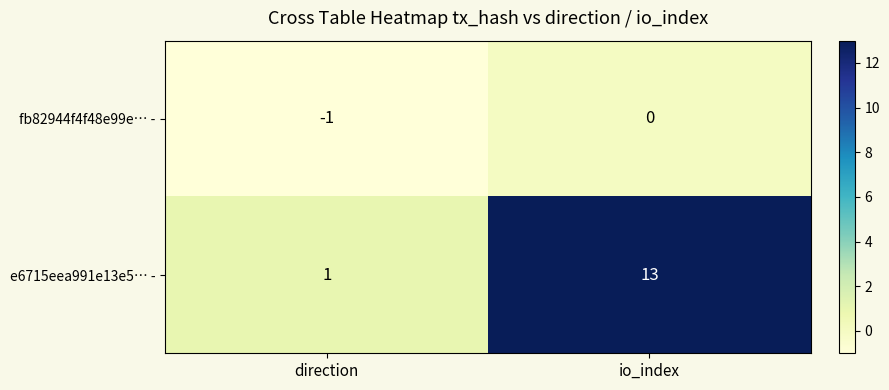

Which series has the largest total across all categories?

e6715eea991e13e5… -